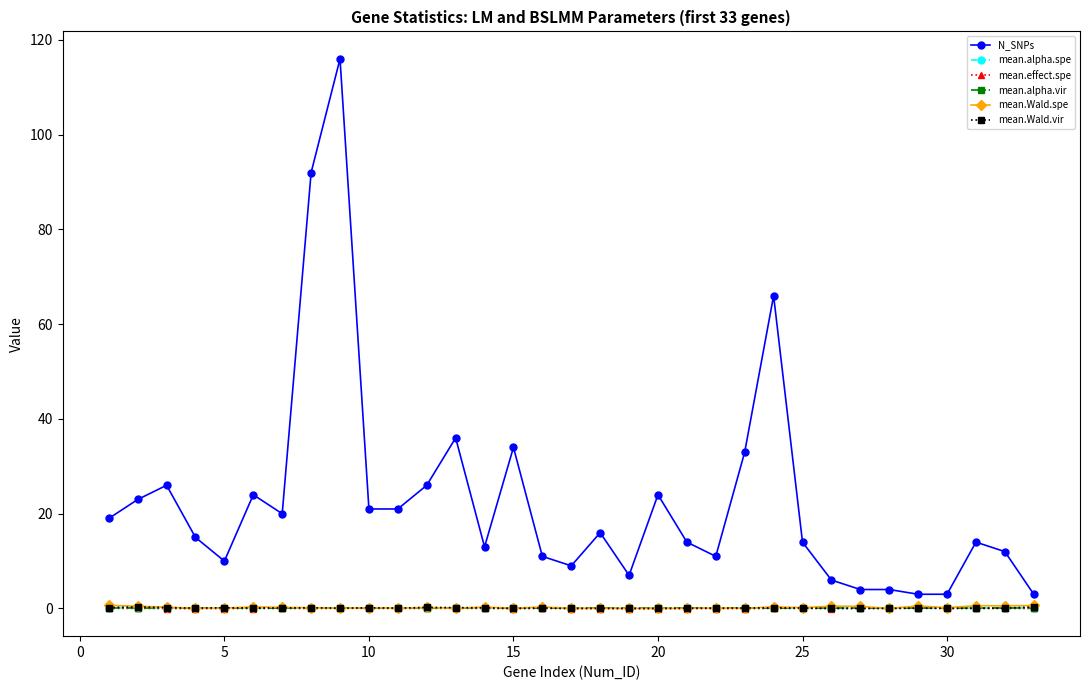

At how many categories does at least one series exceed 44?

3